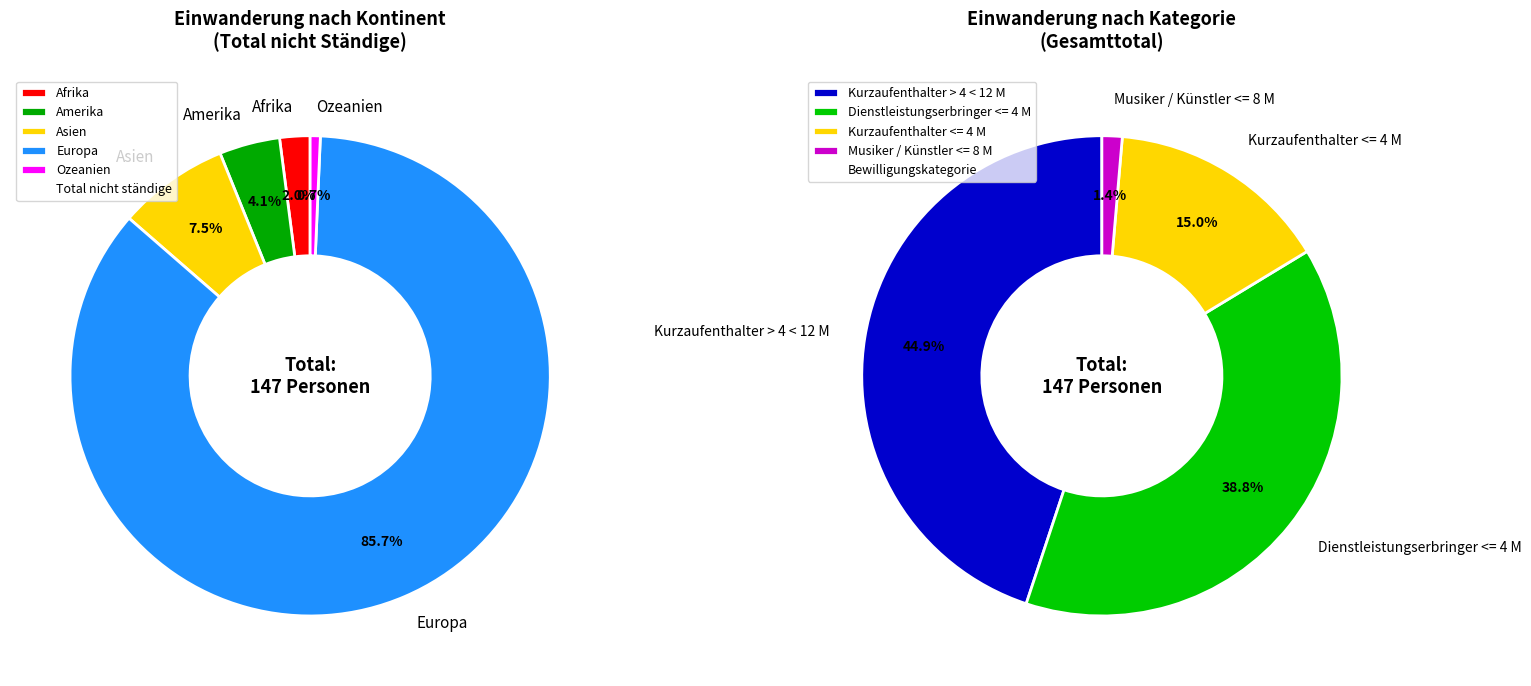

True or false: Europa accounts for 97% of the total.

False